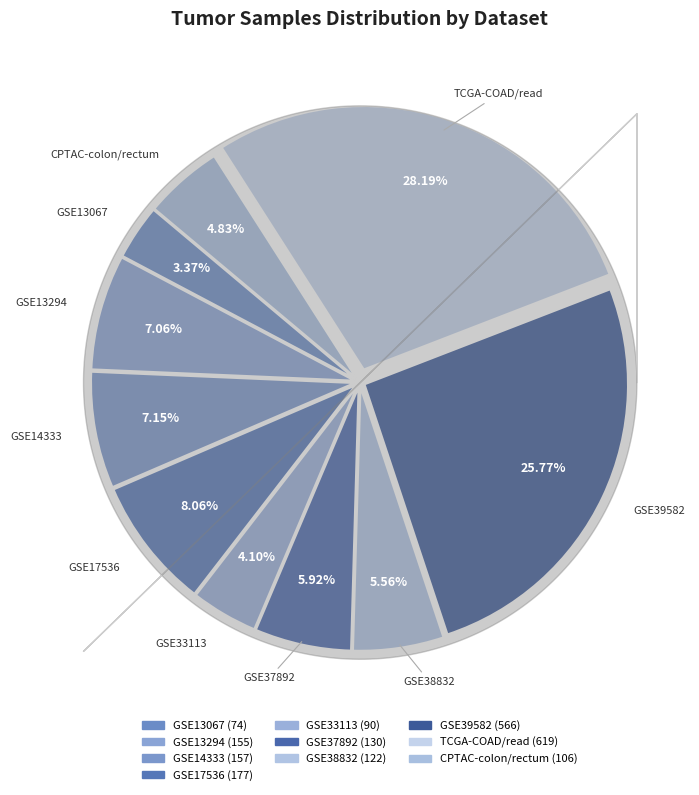

Which category has the smallest portion of the pie?

GSE13067